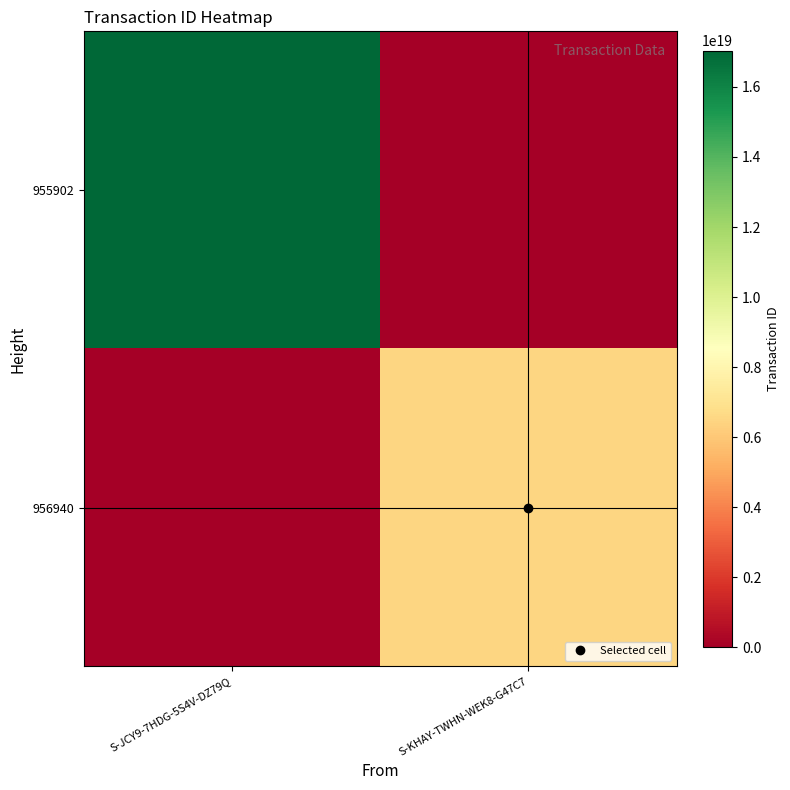

Reading left to right, extract all data points from this chart.

955902: S-JCY9-7HDG-5S4V-DZ79Q=17039726253185386496	S-KHAY-TWHN-WEK8-G47C7=0
956940: S-JCY9-7HDG-5S4V-DZ79Q=0	S-KHAY-TWHN-WEK8-G47C7=6457407673514468352